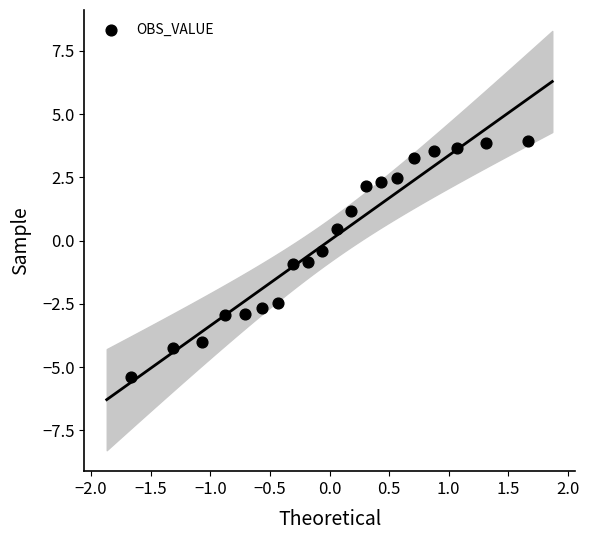

What is the range of Y values (max minus min)?

9.3